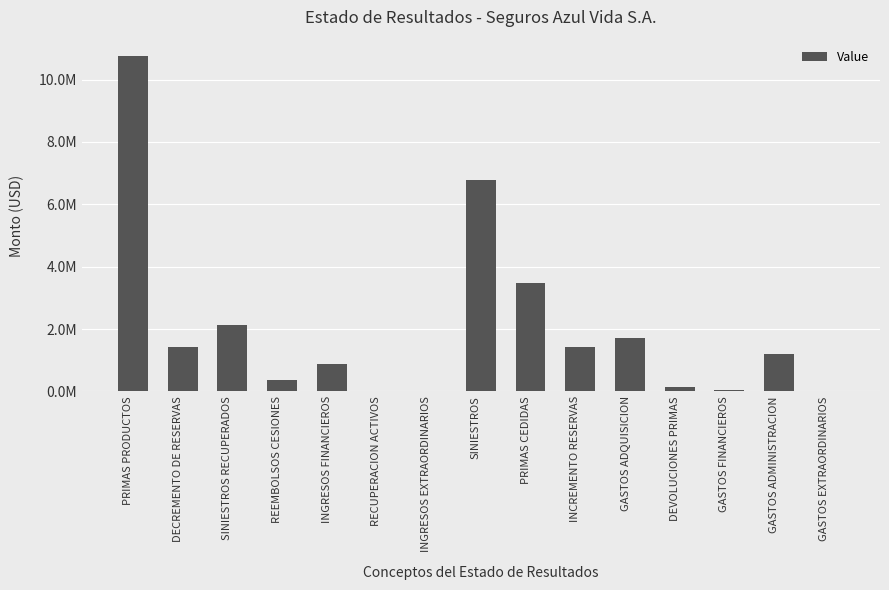

Are the bars horizontal?

No